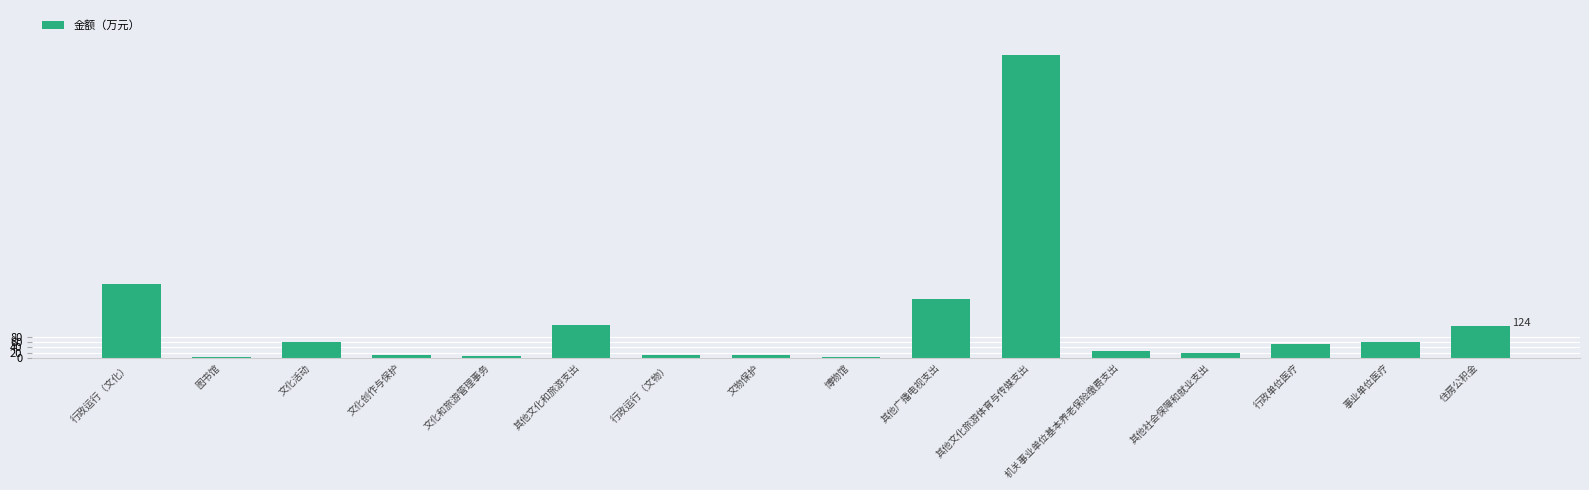

True or false: the data shows 391.1 at 行政运行（文化）.

False